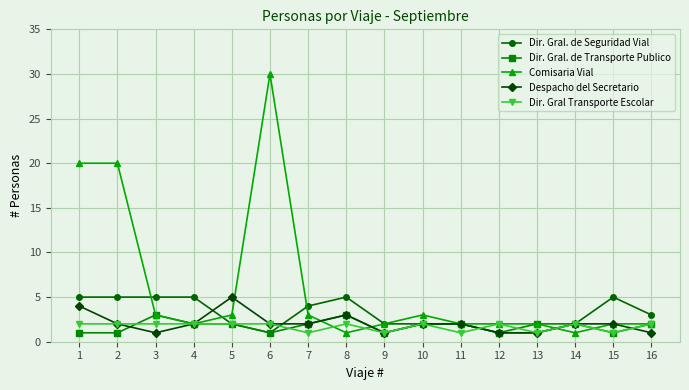

Where does the Dir. Gral. de Transporte Publico series first go above 2?

3